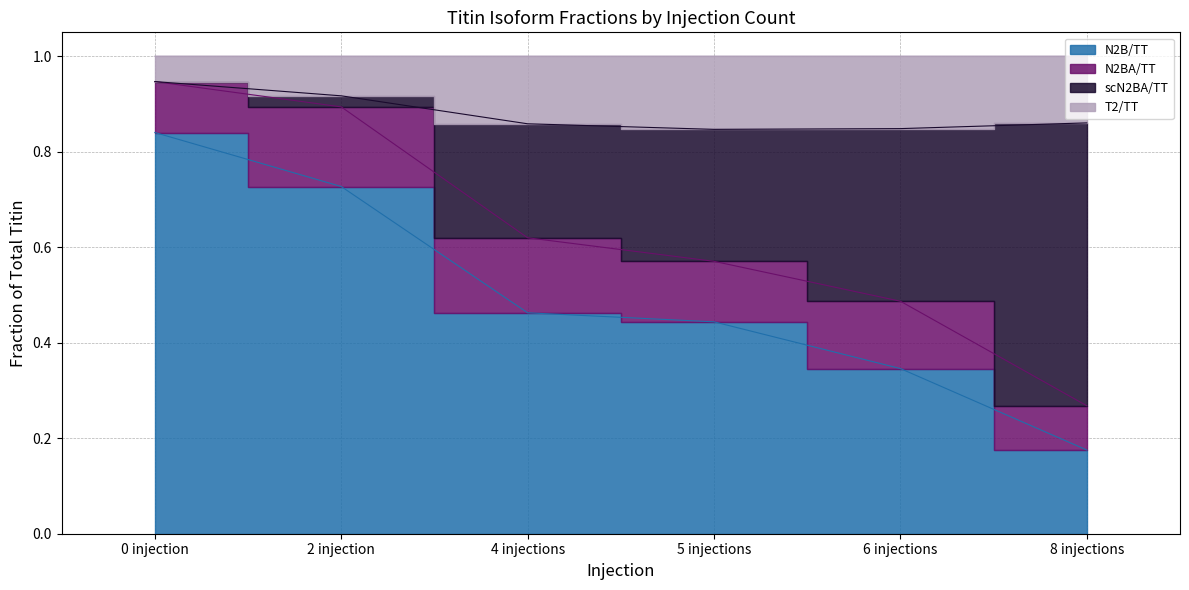

True or false: N2B/TT and T2/TT cross at least once.

False